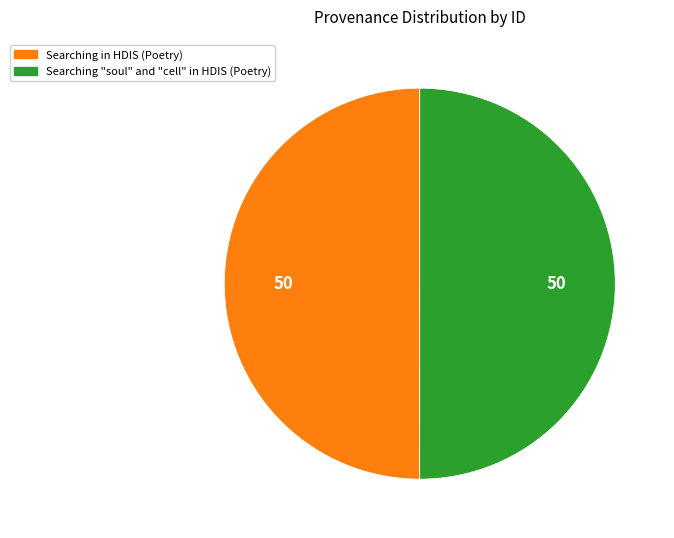

True or false: Searching in HDIS (Poetry) accounts for 50% of the total.

True